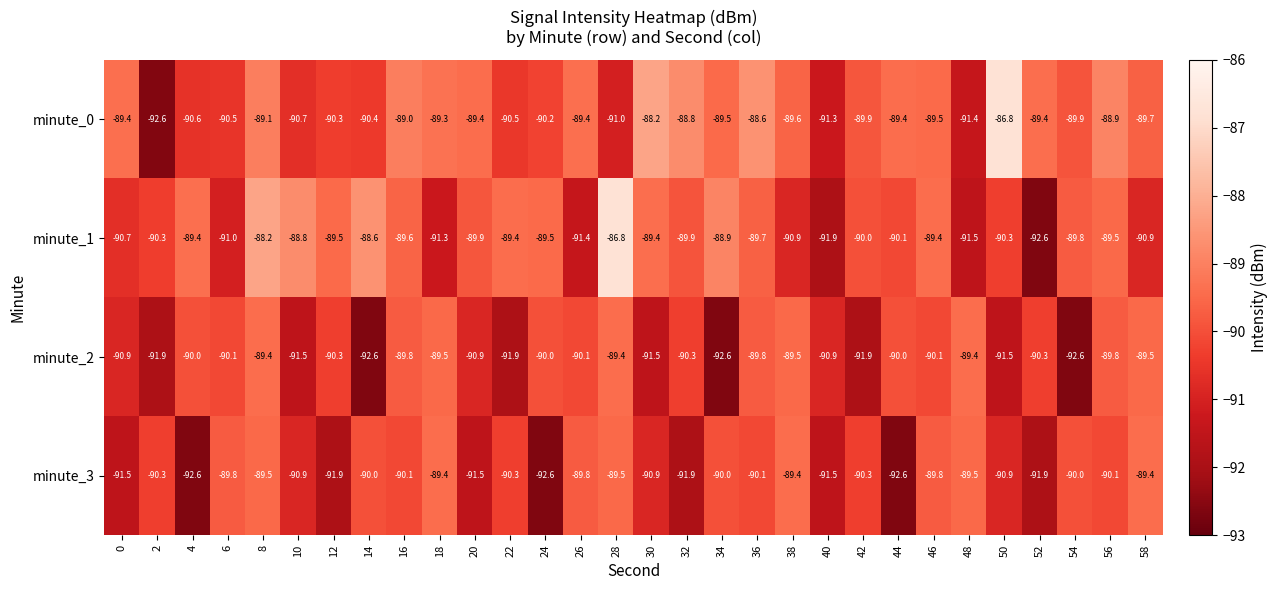

What is the approximate value of minute_1 at 8?

-88.2